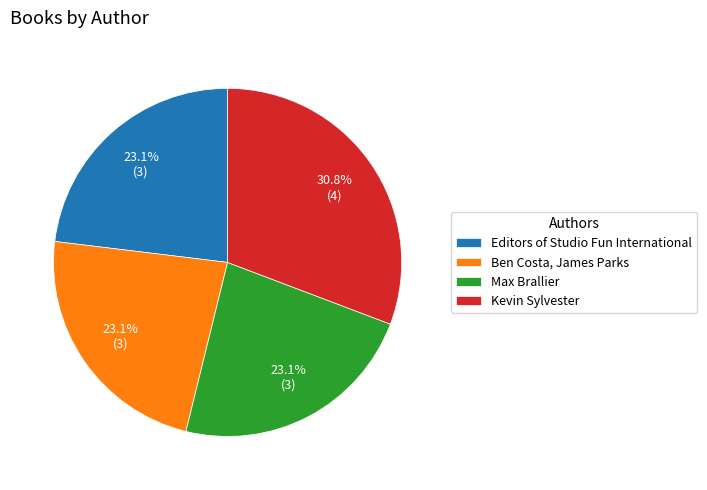

Approximately how many times larger is the value at Kevin Sylvester compared to Max Brallier?

1.3